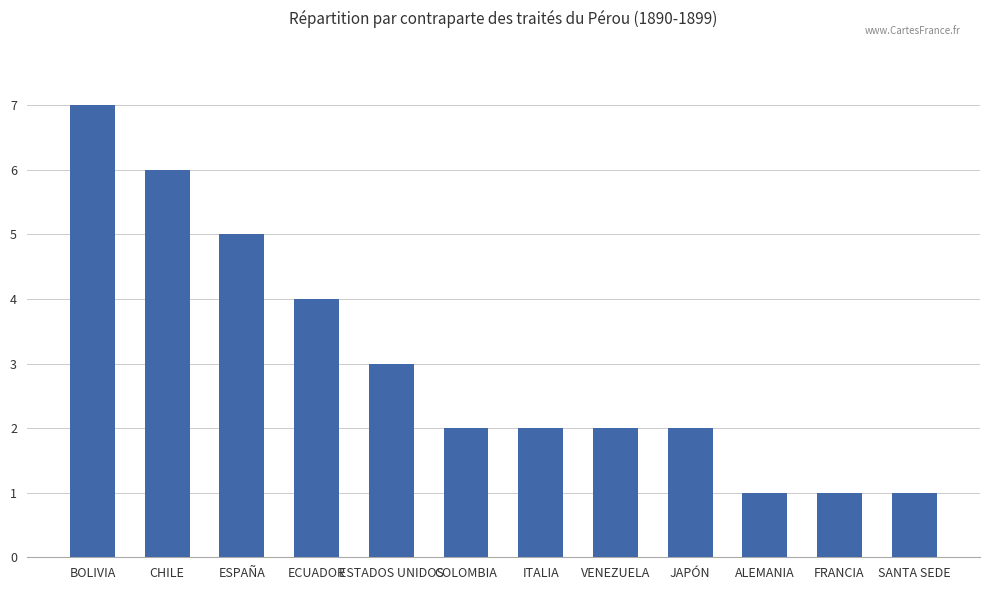

Read the value at ECUADOR.

4